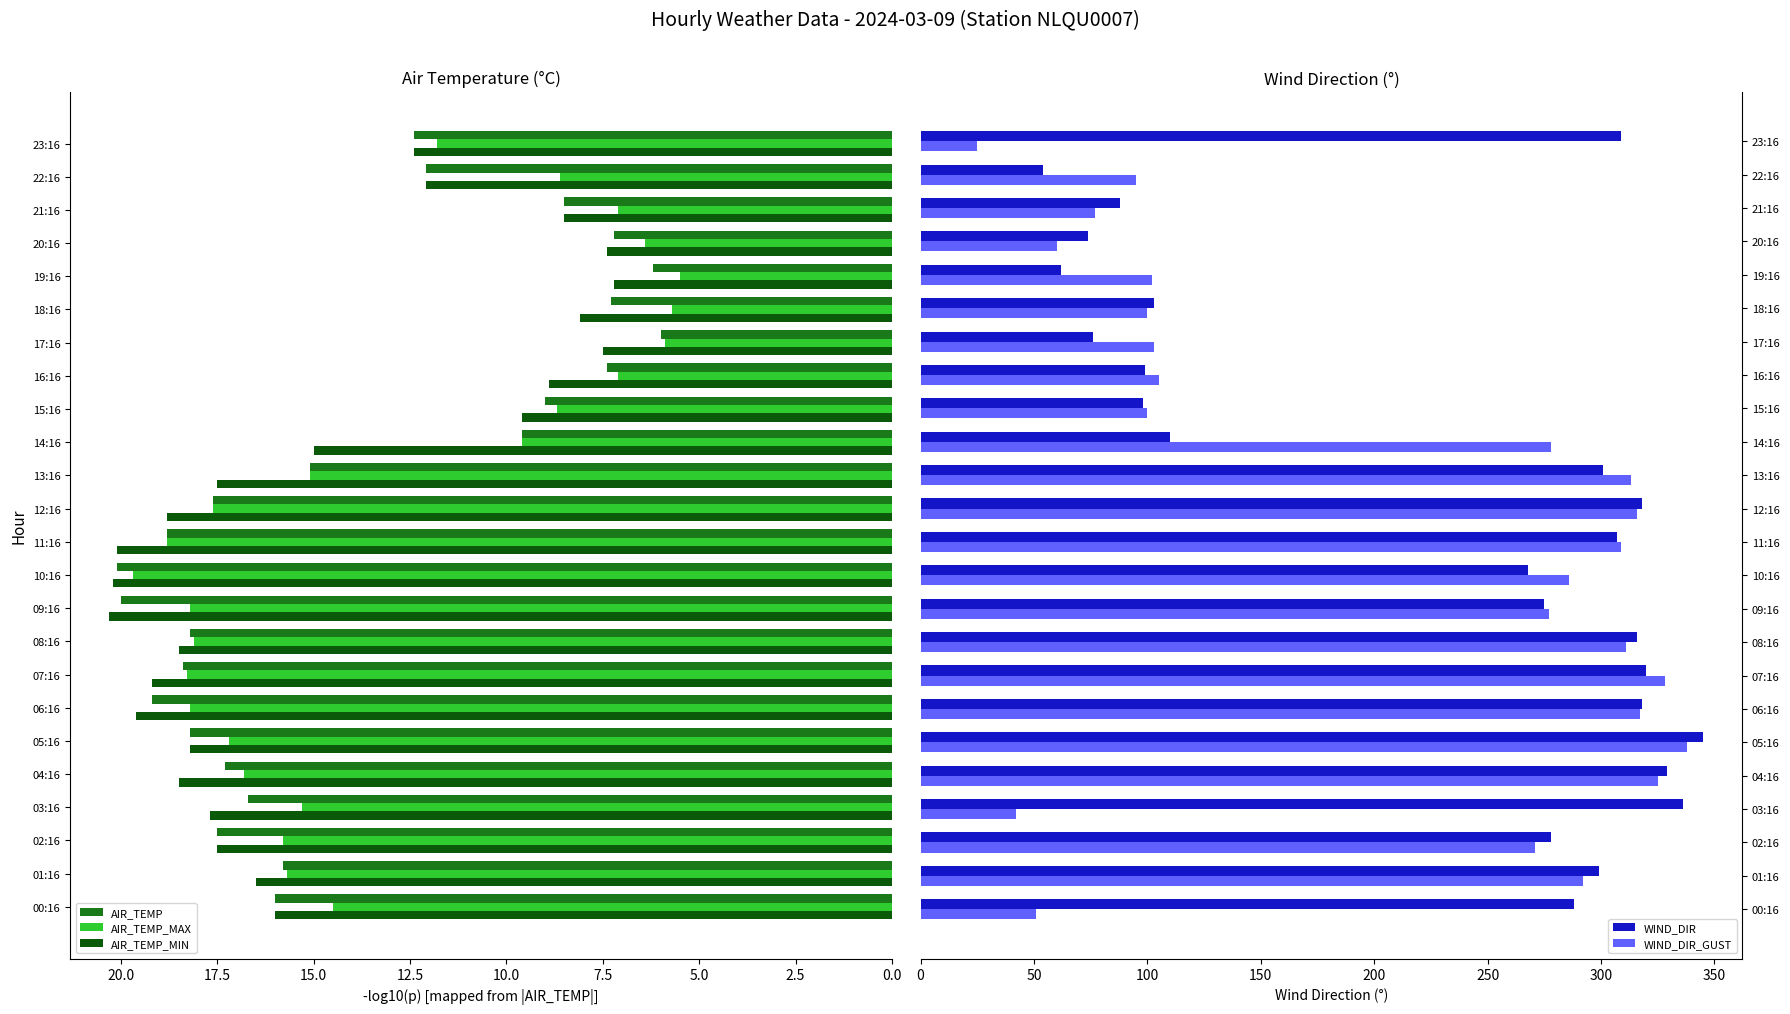

Is the value of AIR_TEMP_MIN at 10:16 greater than the value of AIR_TEMP at 09:16?

Yes